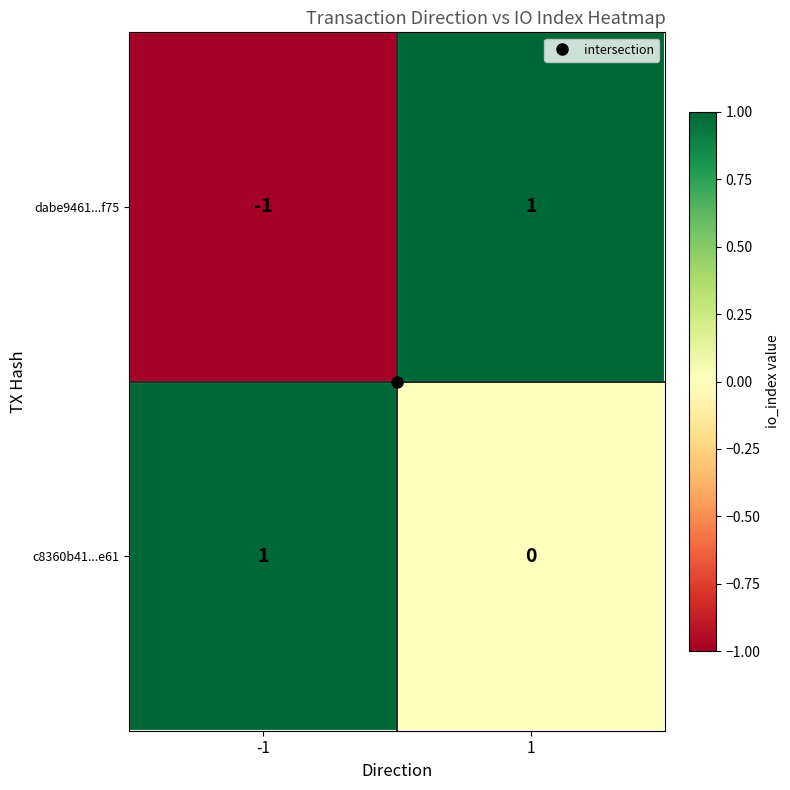

The c8360b41...e61 series shows 0 at -1. True or false?

False